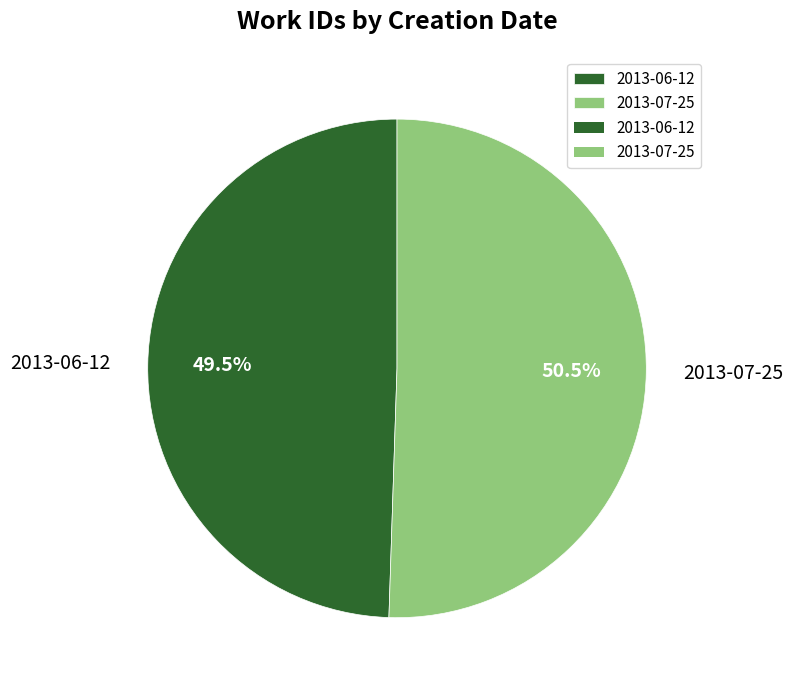

Which category has the biggest portion of the pie?

2013-07-25